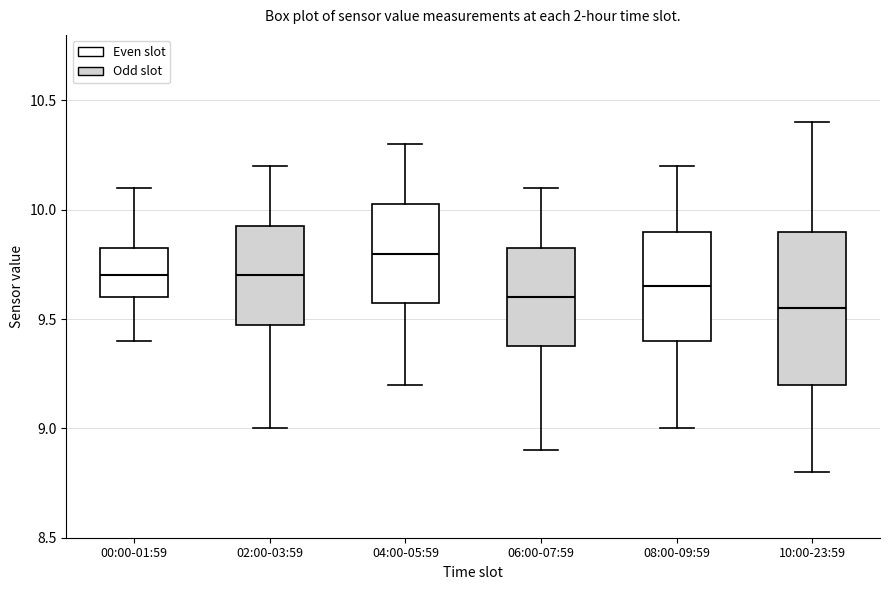

Reading left to right, read every box against the y-axis: the position of its median line, the range the box covers, and the ends of its whiskers. The values are not printed on the chart, so give them approximately, as read against the axis.

00:00-01:59: median 9.70, box 9.60 to 9.85, whiskers 9.40 to 10.10
02:00-03:59: median 9.70, box 9.50 to 9.95, whiskers 9.00 to 10.20
04:00-05:59: median 9.80, box 9.60 to 10.05, whiskers 9.20 to 10.30
06:00-07:59: median 9.60, box 9.40 to 9.85, whiskers 8.90 to 10.10
08:00-09:59: median 9.65, box 9.40 to 9.90, whiskers 9.00 to 10.20
10:00-23:59: median 9.55, box 9.20 to 9.90, whiskers 8.80 to 10.40